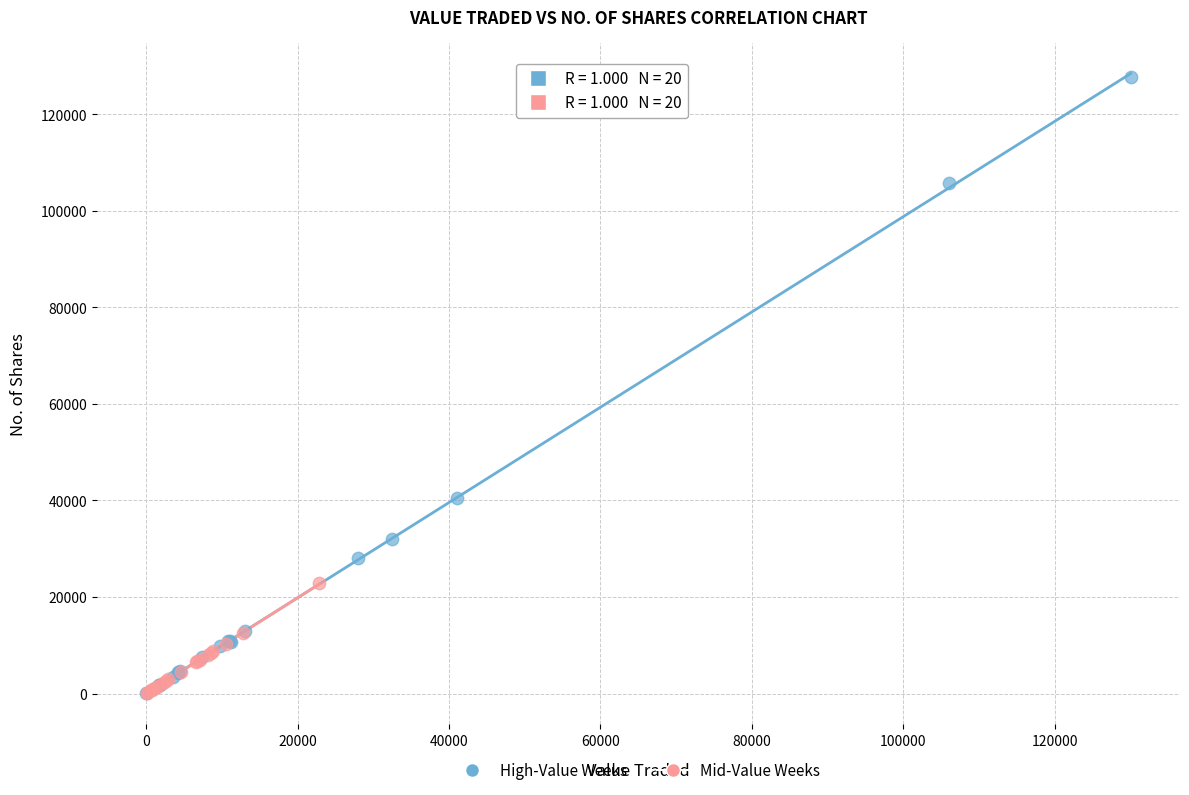

Which series has the largest Y range (max minus min)?

High-Value Weeks